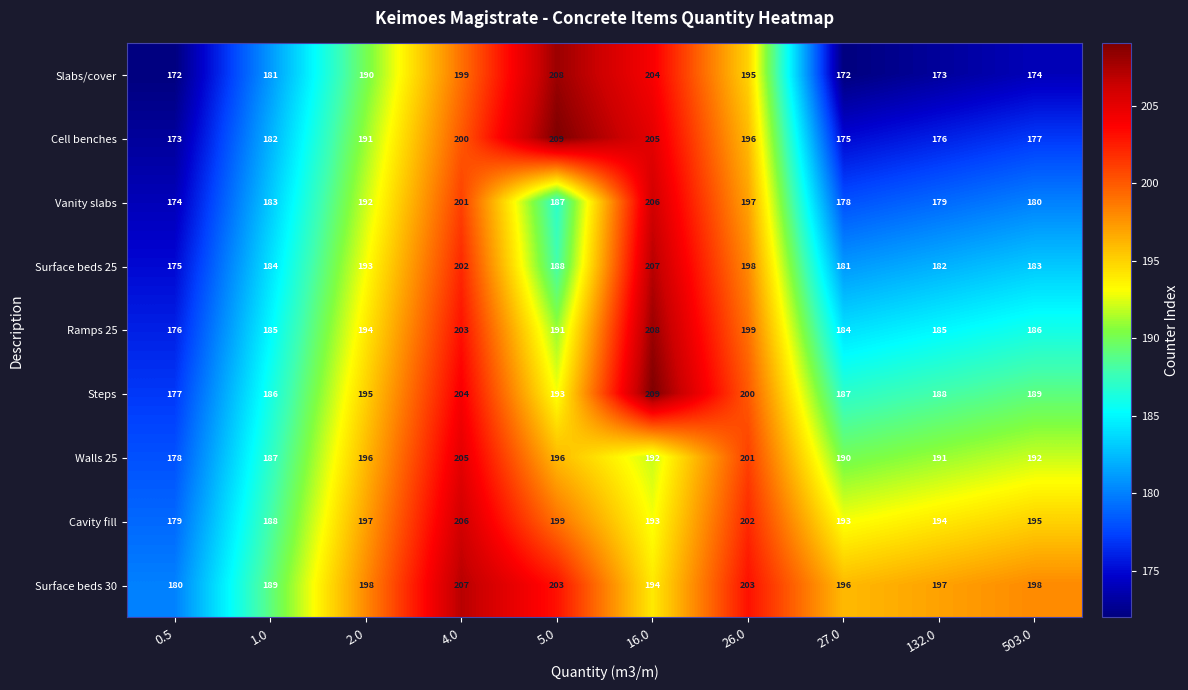

What is the minimum value shown in the chart?

172